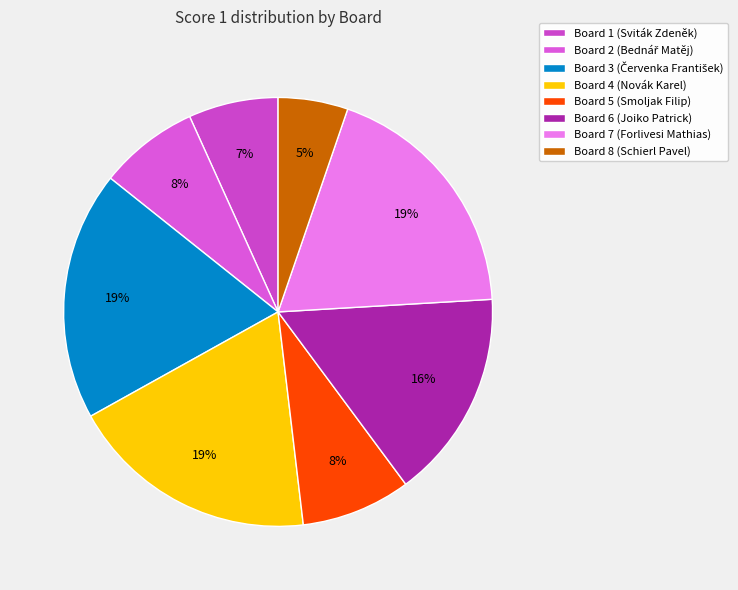

To the nearest percent, what is the difference between the Board 1 and Board 6 slice percentages?

9%